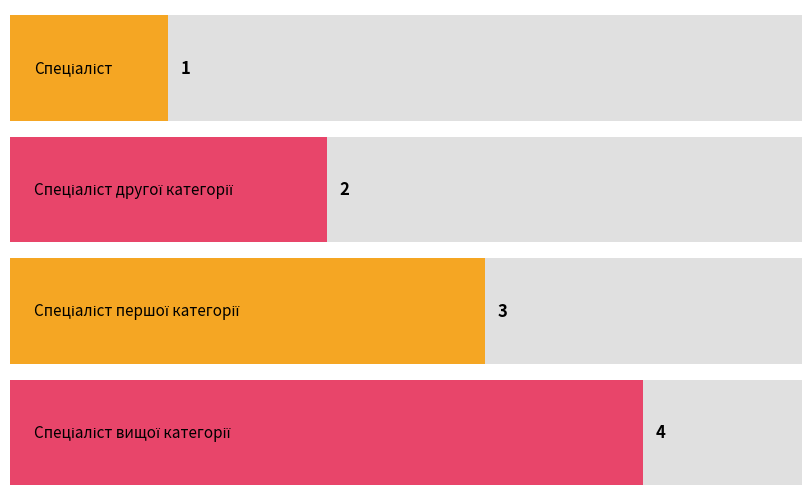

True or false: the data shows 1 at Спеціаліст другої категорії.

False